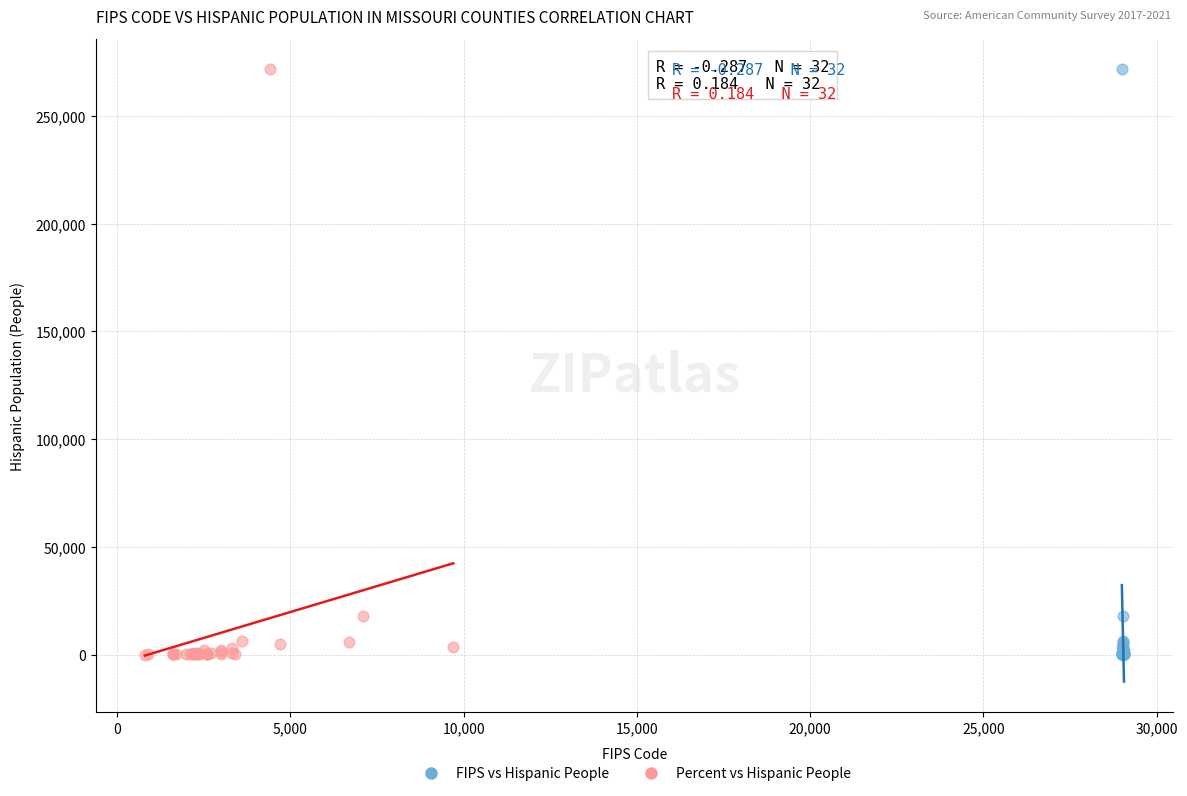

What are all the series names shown in the legend?

FIPS vs Hispanic People, Percent vs Hispanic People